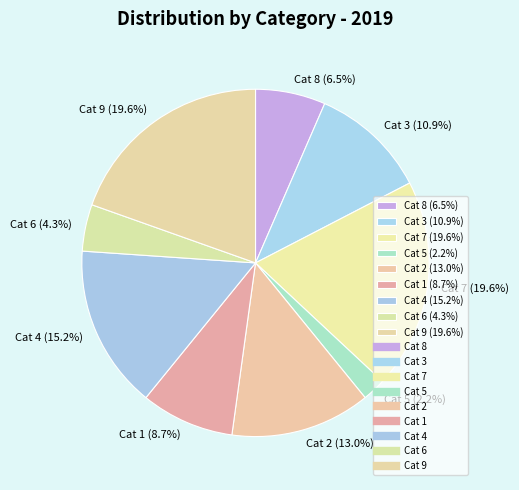

Is there any slice that represents more than half of the pie?

No